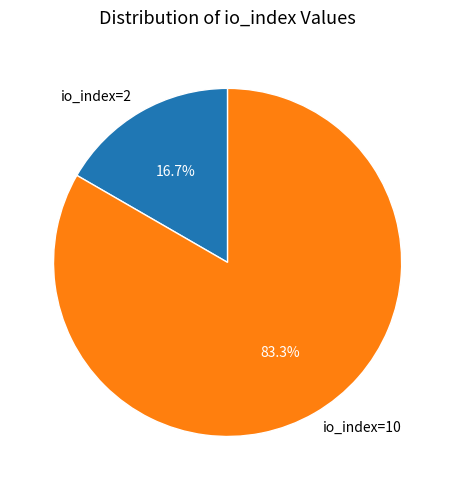

True or false: io_index=10 accounts for 83% of the total.

True